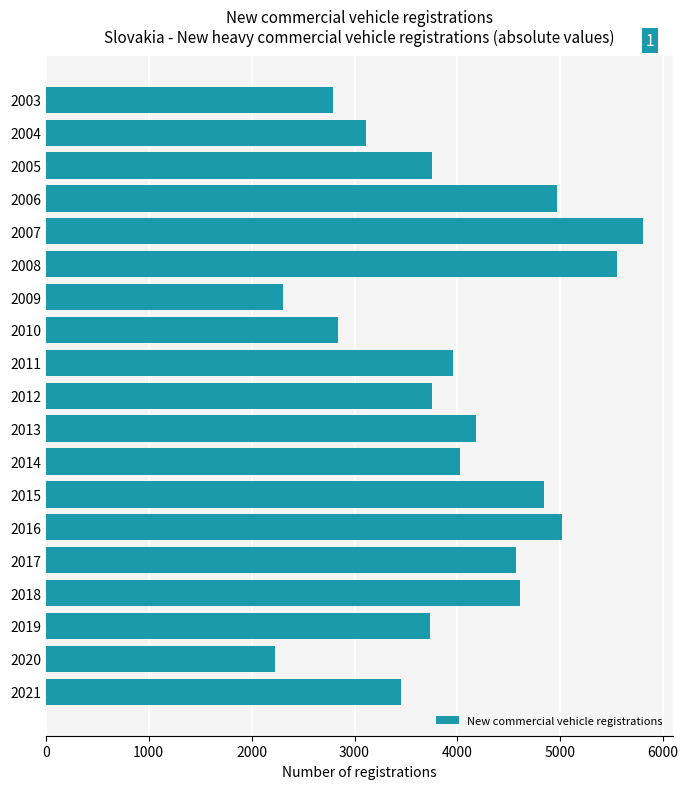

What value does the data have at 2003, to the nearest 50?

2800